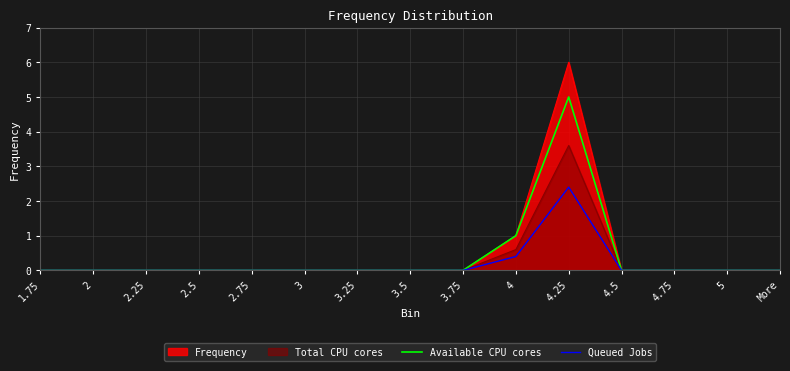

Is it true that Available CPU cores equals 2.4 at 2.5?

False